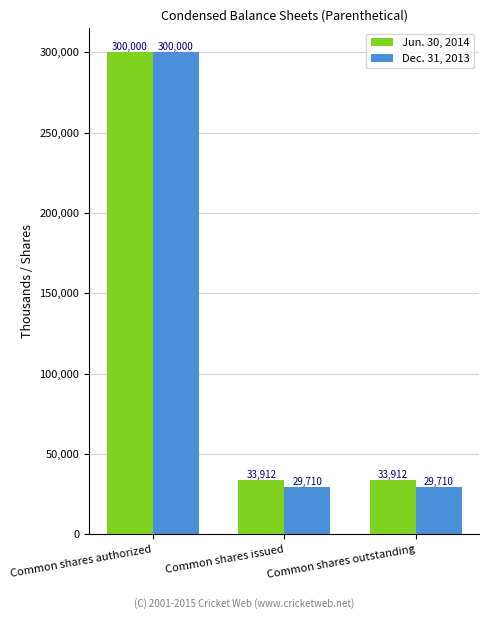

At Common shares outstanding, list the series in order from smallest to largest.

Dec. 31, 2013, Jun. 30, 2014